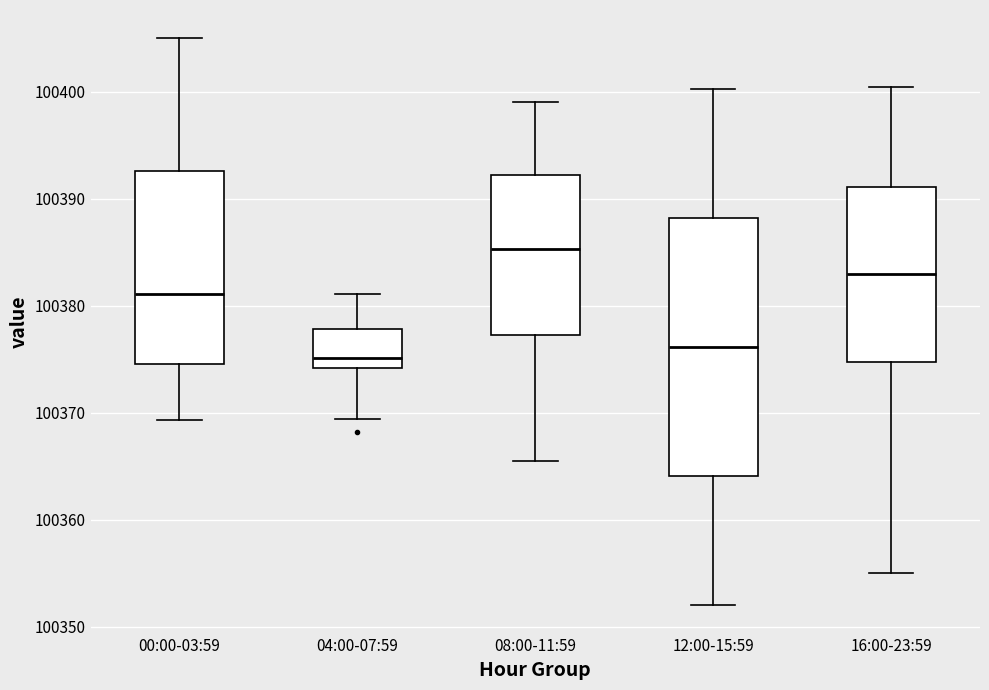

Which box is the tallest, from its lower edge to its upper edge?

12:00-15:59